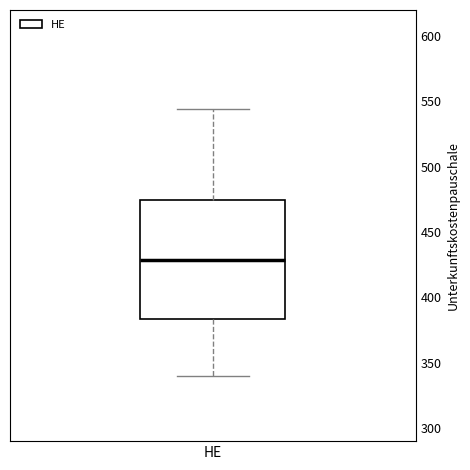

Where does the median line of the box for HE sit on the y-axis? The values are not printed on the chart, so give them approximately, as read against the axis.

430